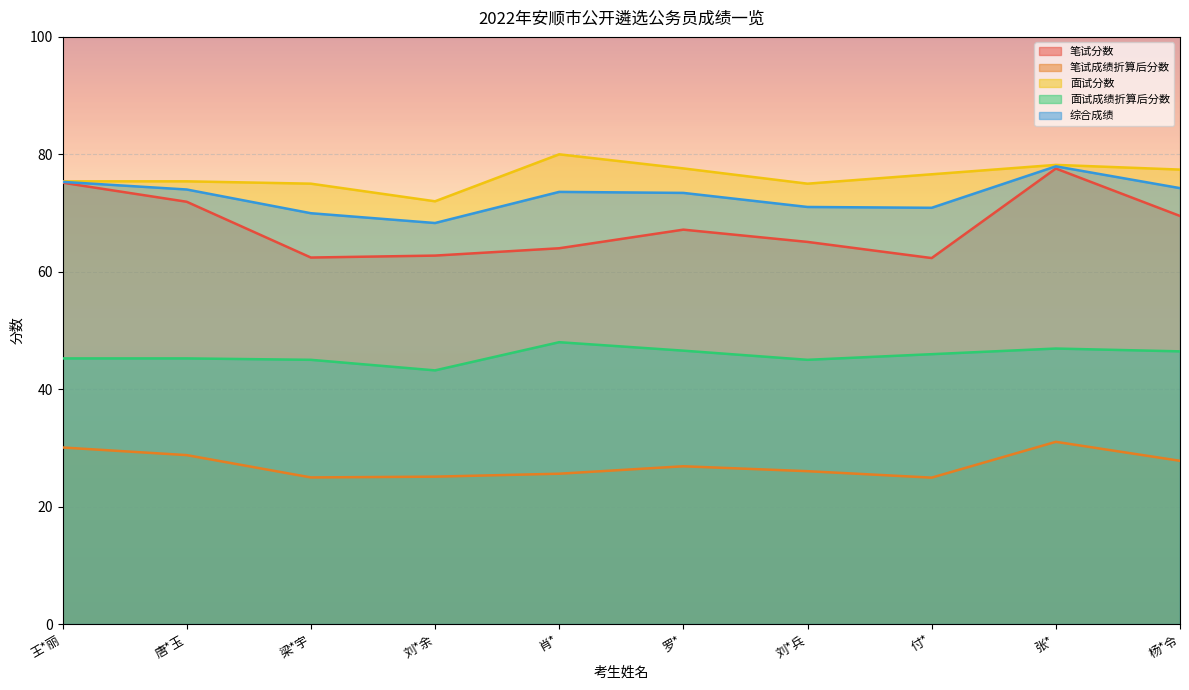

What is the difference between the highest and lowest values at 杨*令?

49.6